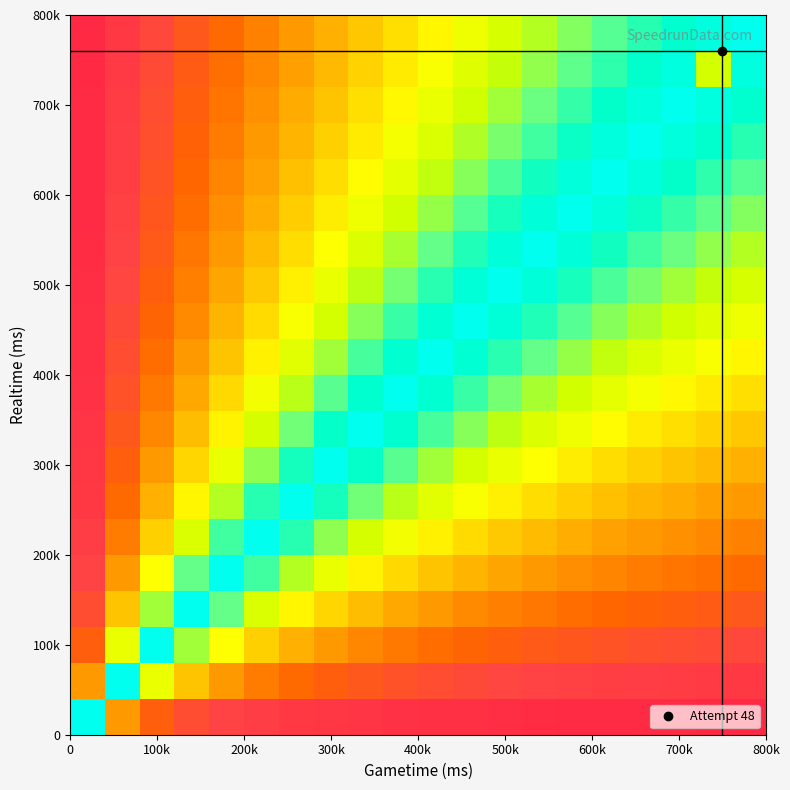

At how many categories does at least one series exceed 935?

1